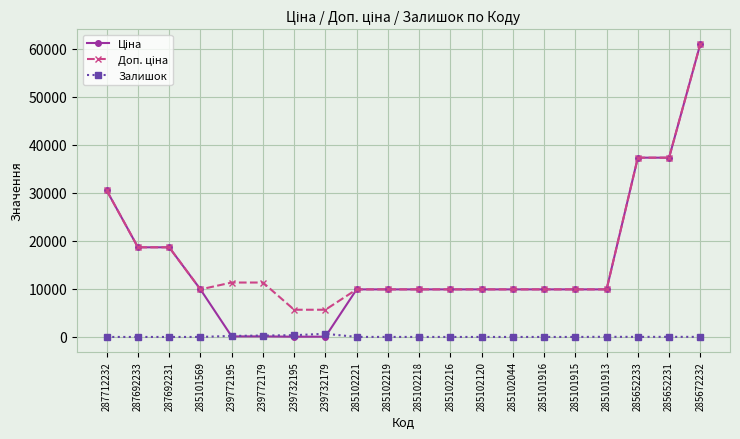

At which category is the sum across all series the highest?

285672232